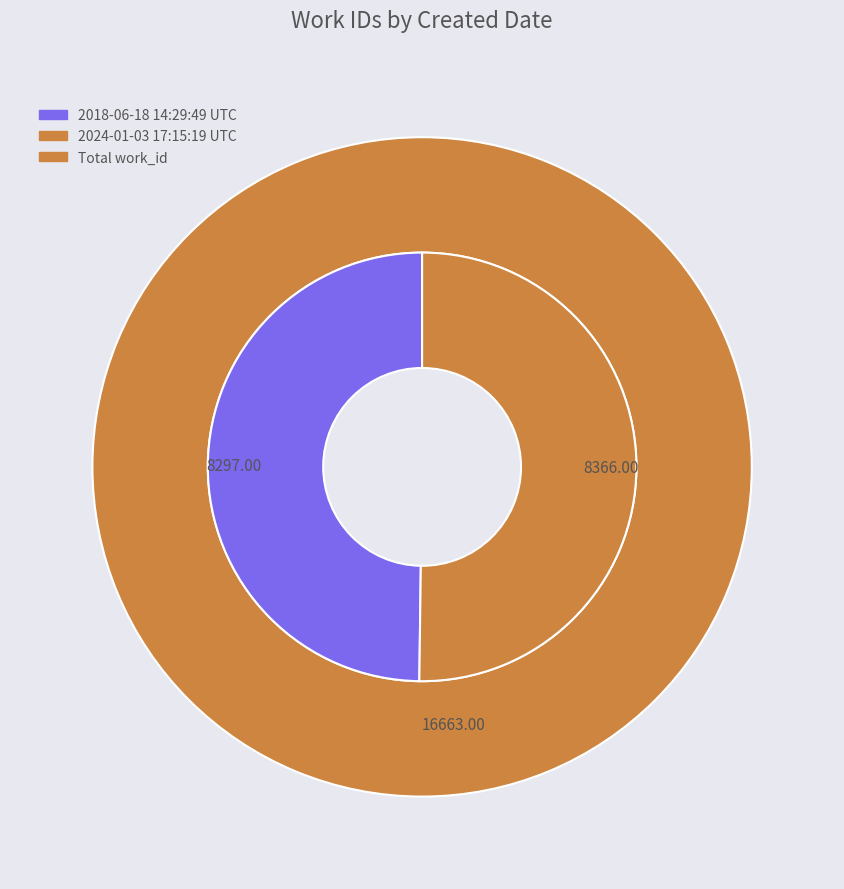

Between 2018-06-18 14:29:49 UTC and 2024-01-03 17:15:19 UTC, which is larger?

2024-01-03 17:15:19 UTC